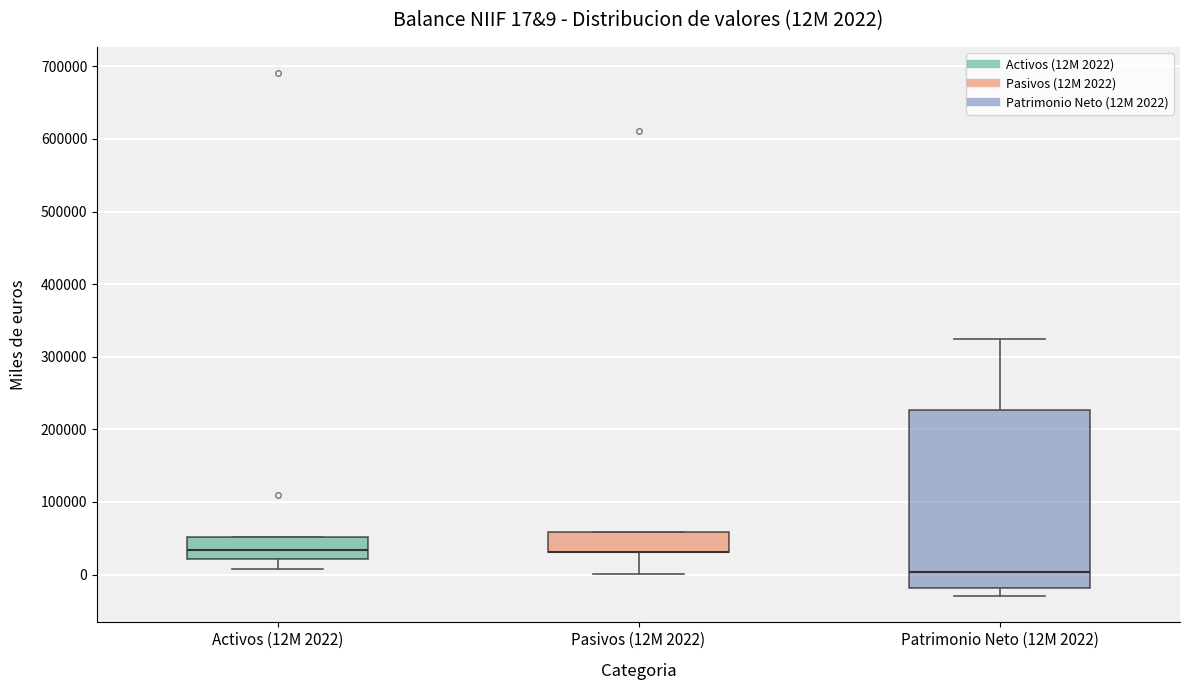

Comparing the boxes themselves (not the whiskers), which one is the tallest?

Patrimonio Neto (12M 2022)